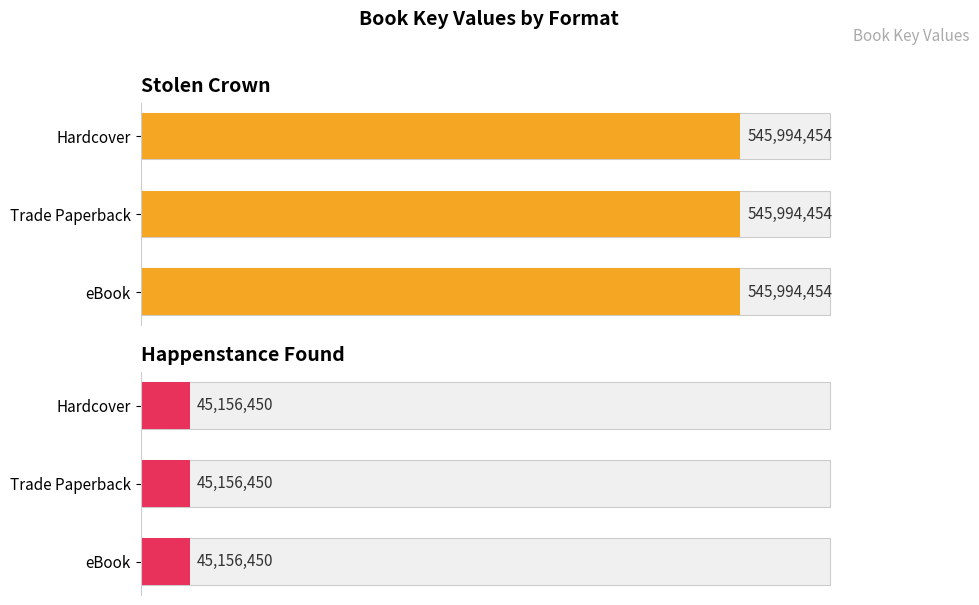

How many bars are there in total?

6